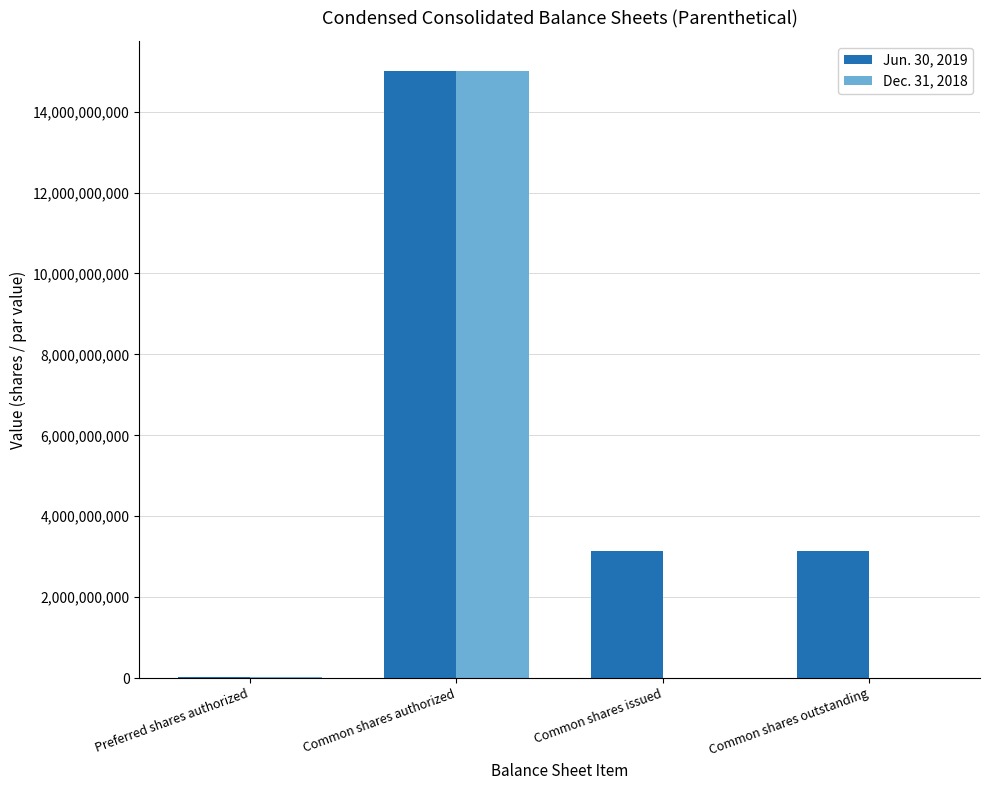

What is the maximum value shown in the chart?

15000000000